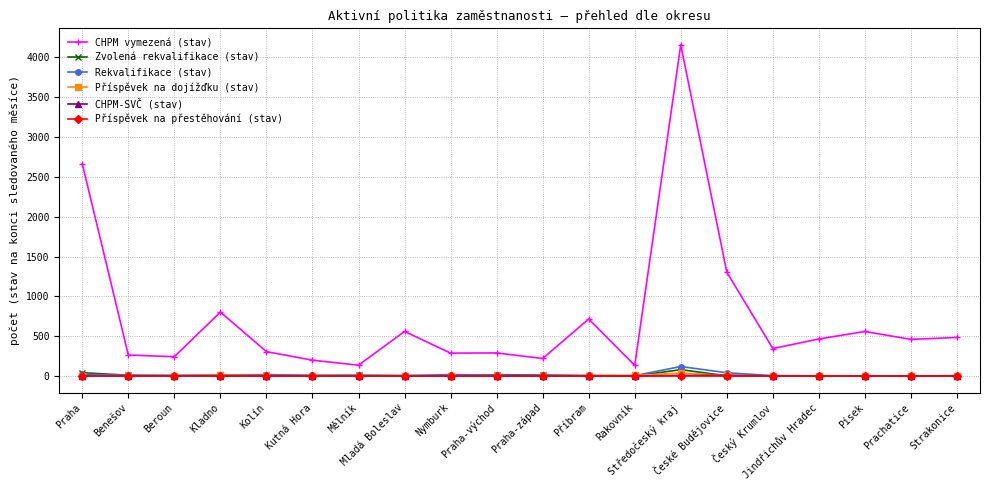

At which label does Zvolená rekvalifikace (stav) first exceed 4?

Praha